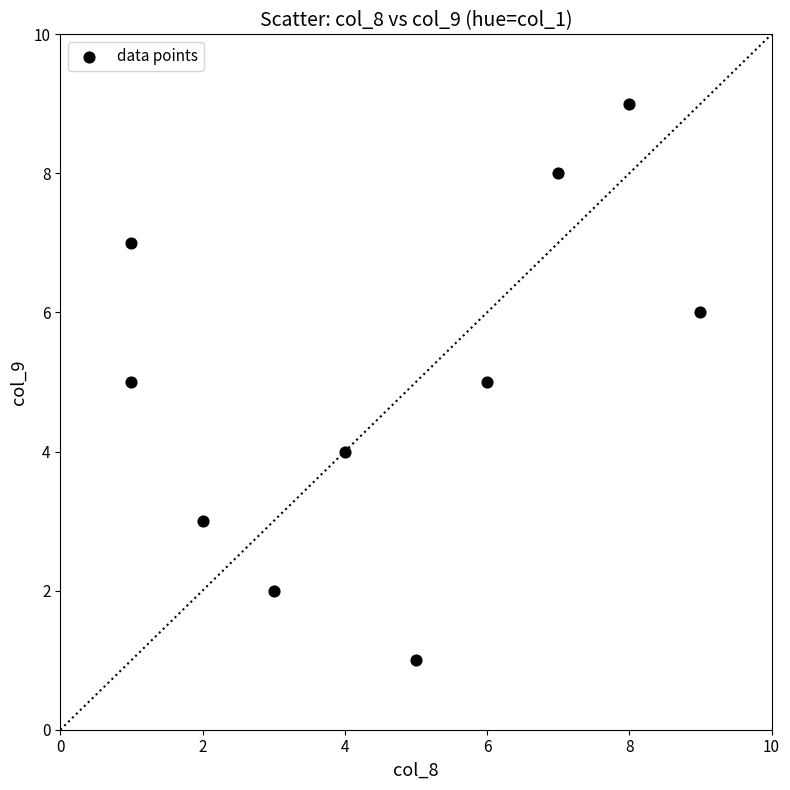

What is the average X value?

5